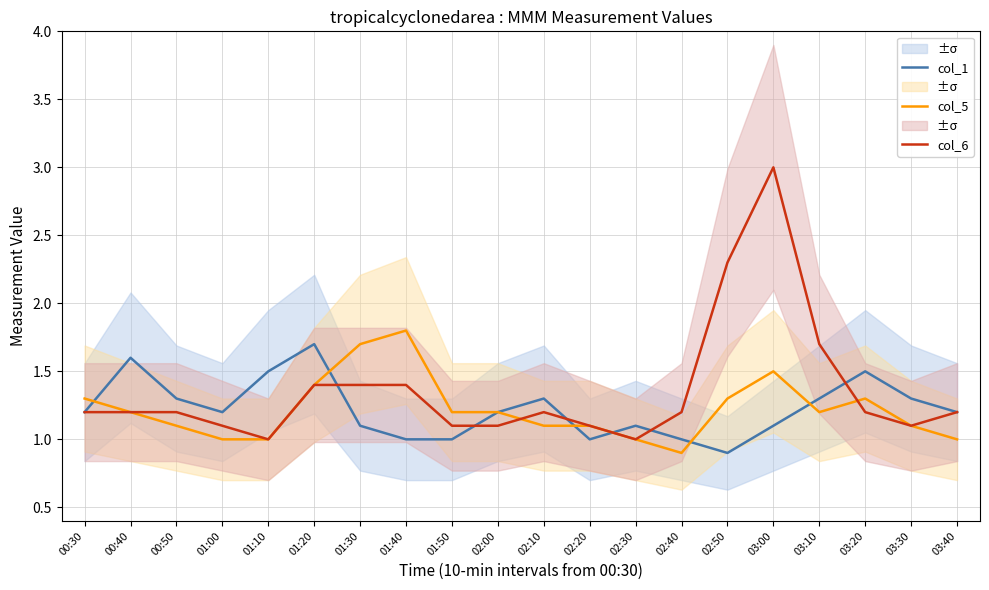

How many interior local valleys does the col_6 series have?

3